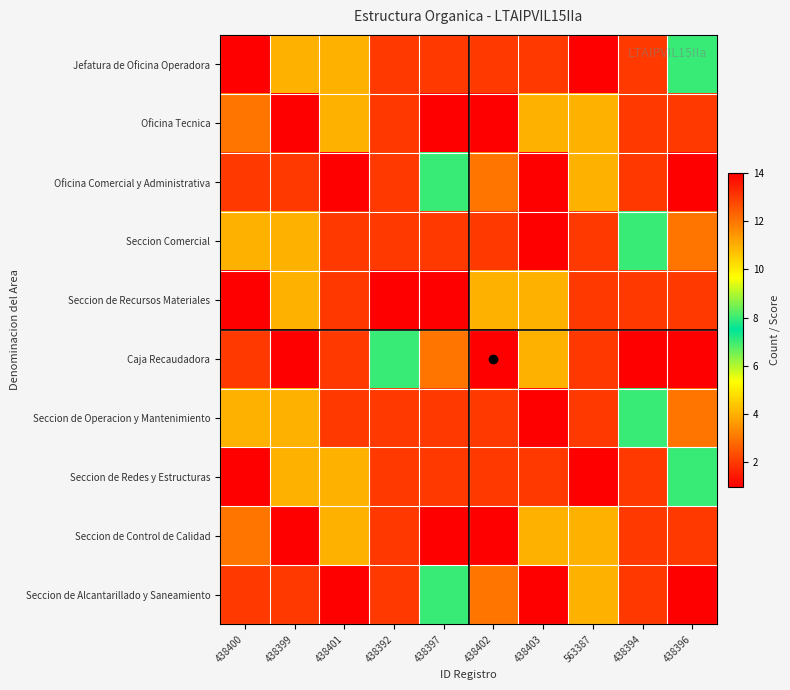

At which category is the sum across all series the highest?

438394